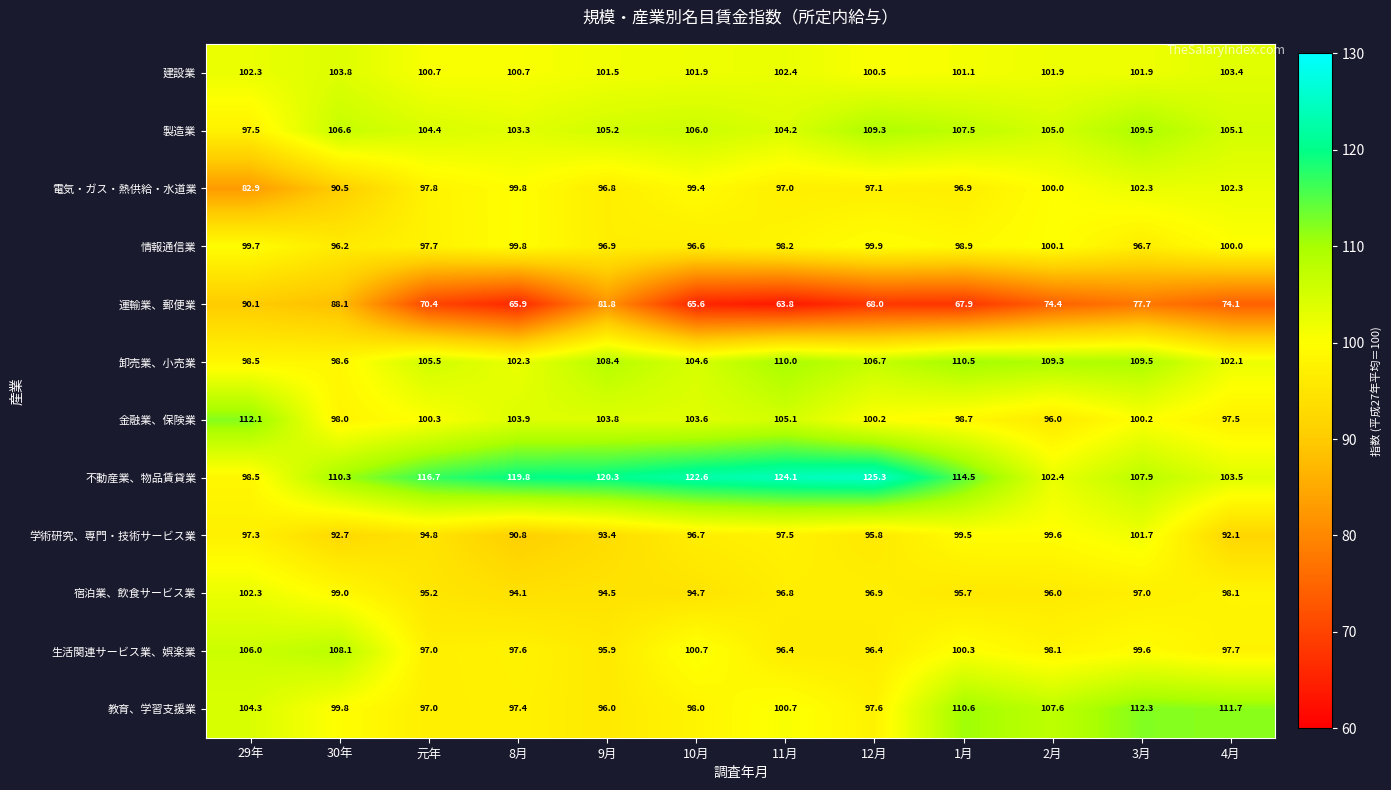

Which series has the largest range (max minus min)?

不動産業、物品賃貸業